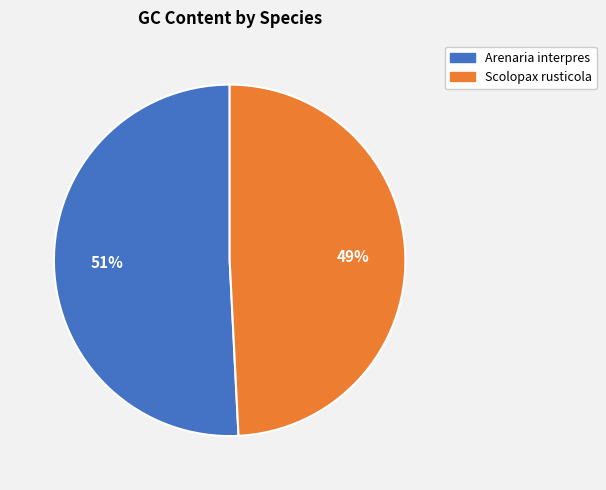

To the nearest percent, what is the difference between the largest and smallest slice percentages?

2%